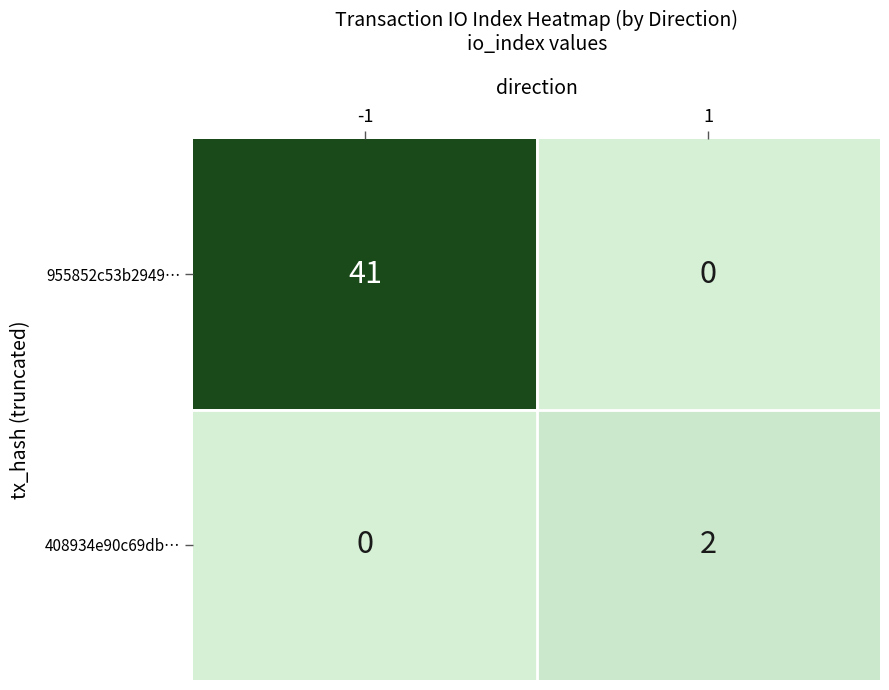

Which series has the largest total across all categories?

955852c53b2949…